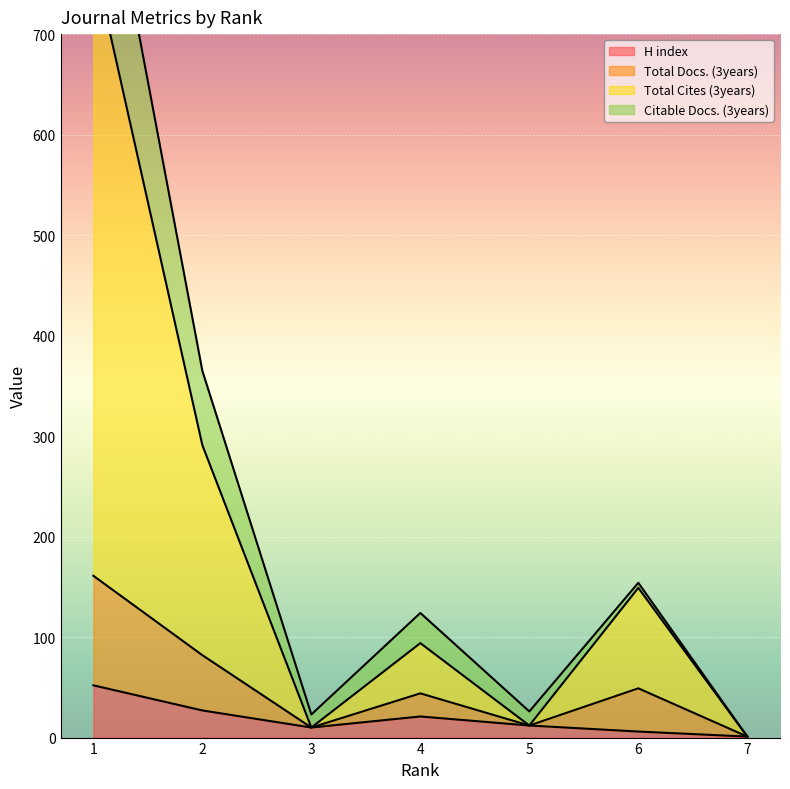

Where is the first local minimum for H index?

3